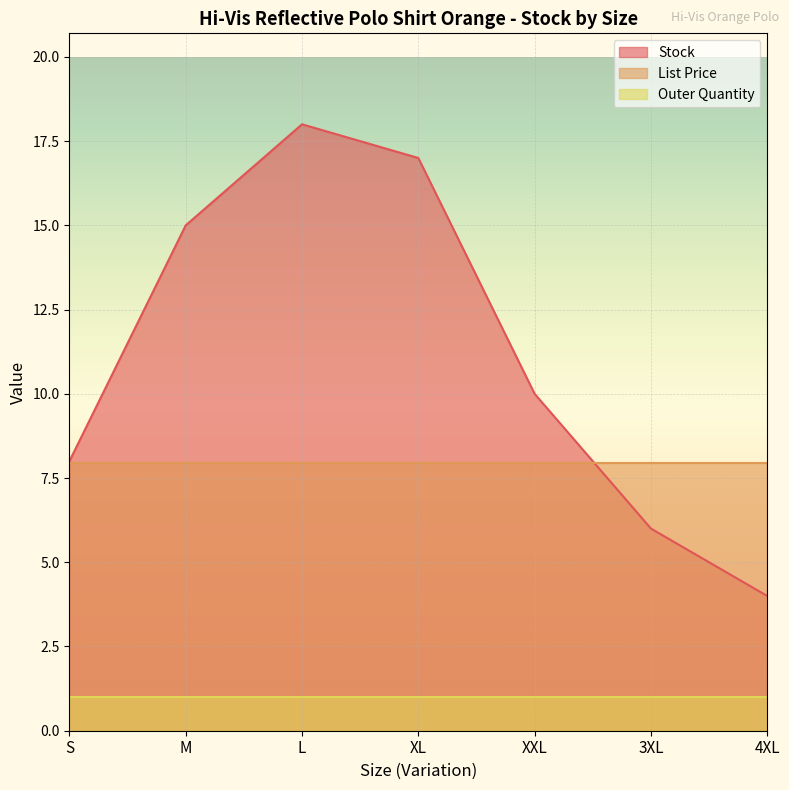

Where is List Price nearest to the value 7?

S